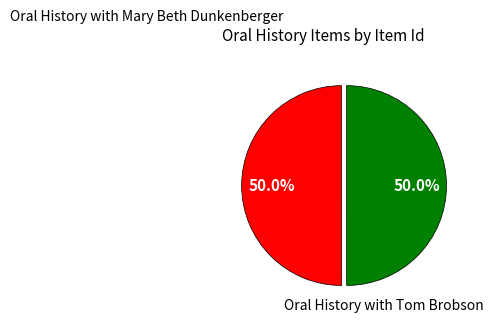

How many segments does this pie chart have?

2